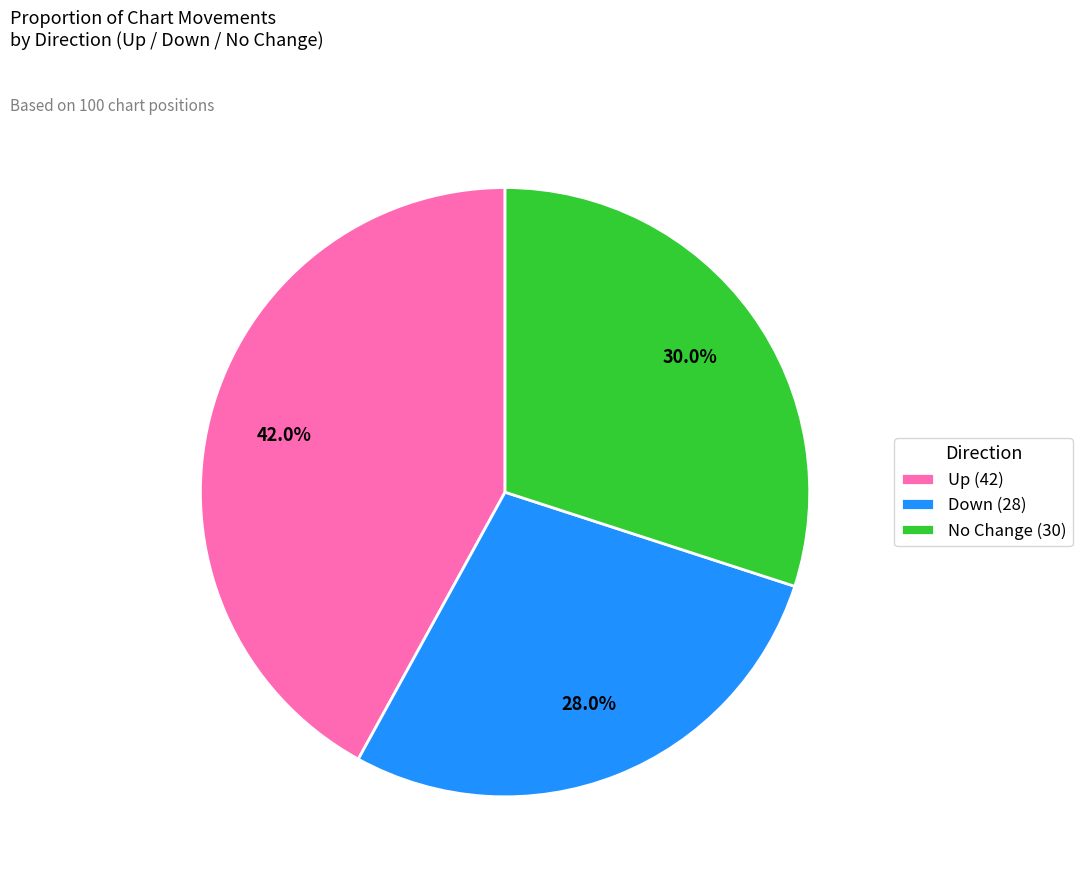

Does any single category account for the majority?

No